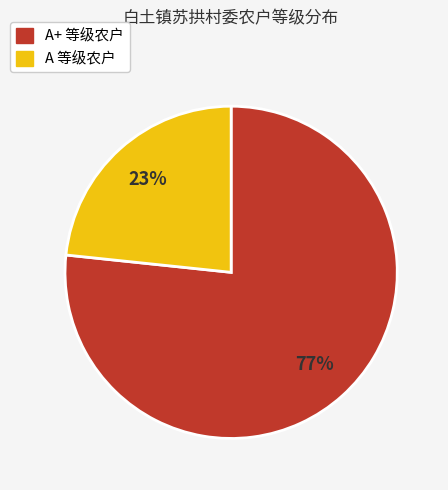

To the nearest percent, what is the average slice percentage?

50%